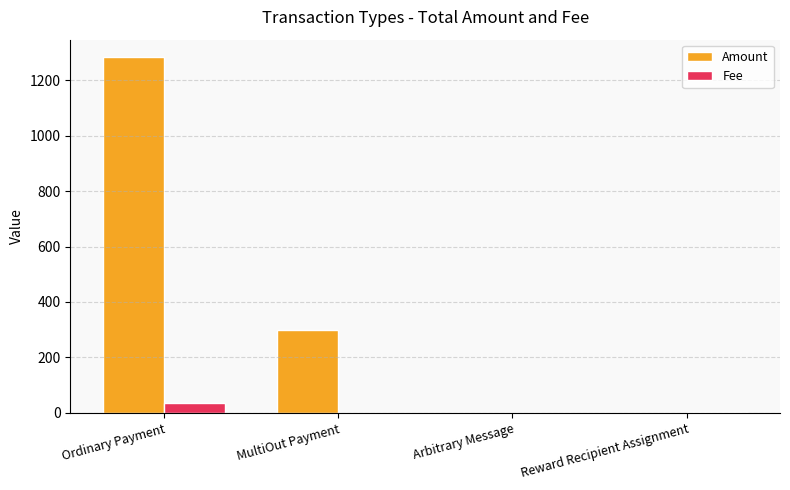

At which label does Amount first exceed 300?

Ordinary Payment